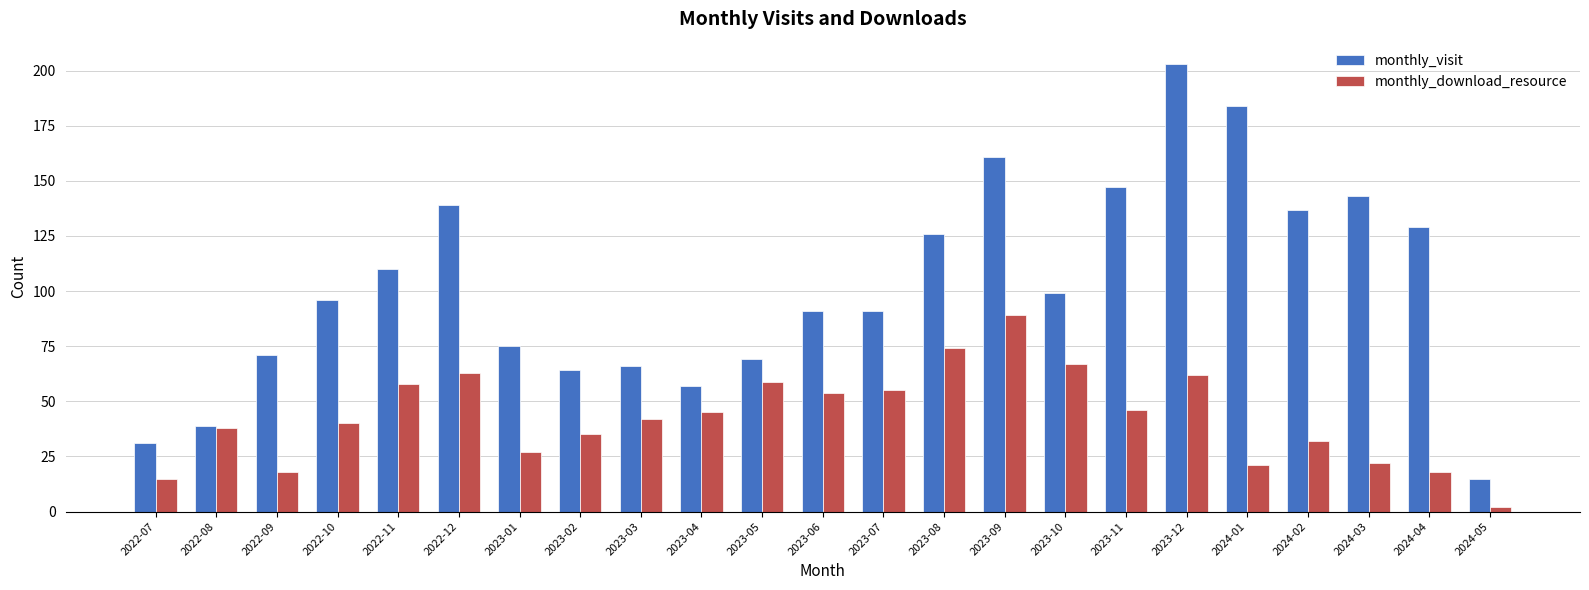

Is the value of monthly_download_resource at 2023-12 greater than the value of monthly_visit at 2024-05?

Yes